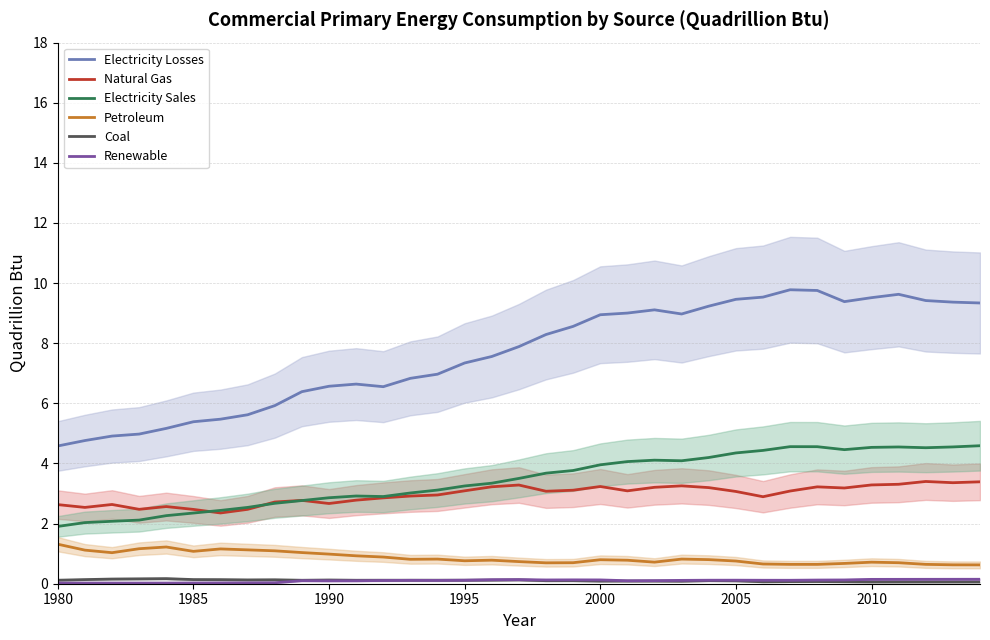

True or false: Natural Gas and Coal intersect in this chart.

False